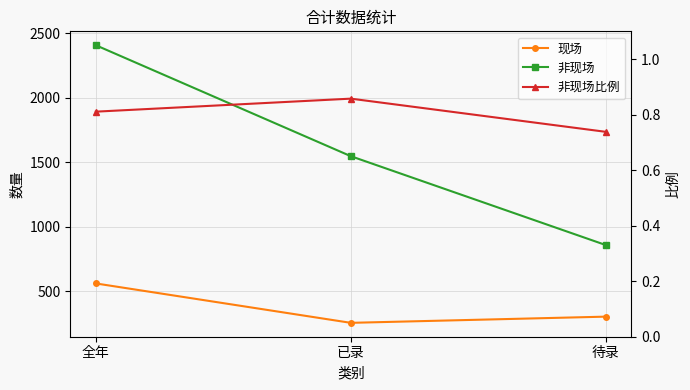

What is the maximum value for 非现场比例?

0.9